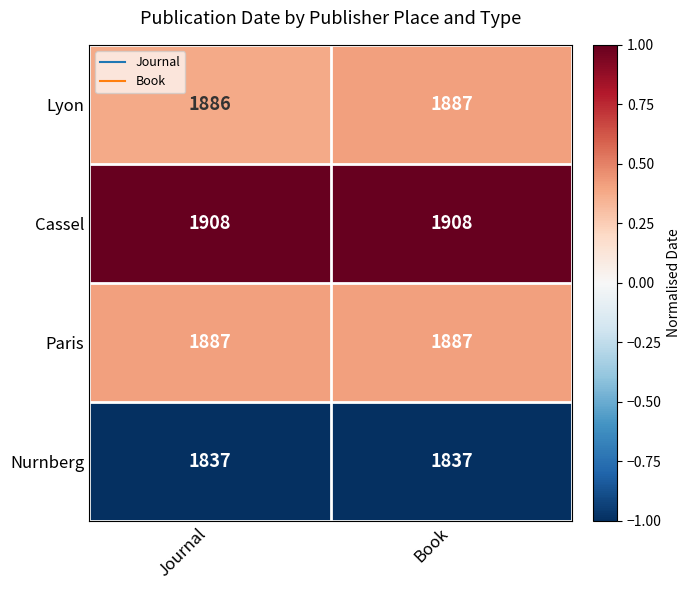

How many series are shown in this chart?

4